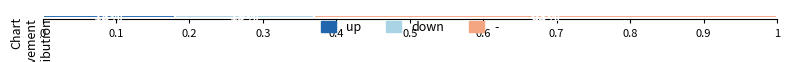

Reading left to right, extract all data points from this chart.

up=18	down=19	-=63